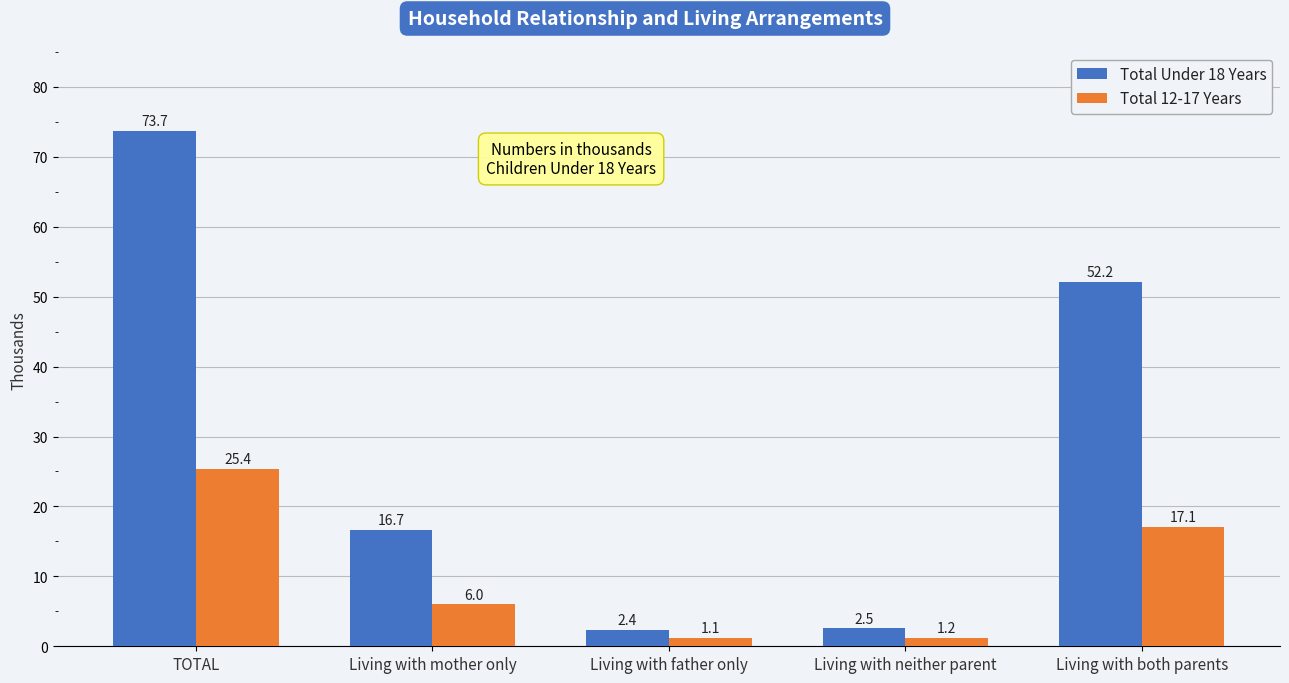

What are all the series names shown in the legend?

Total Under 18 Years, Total 12-17 Years